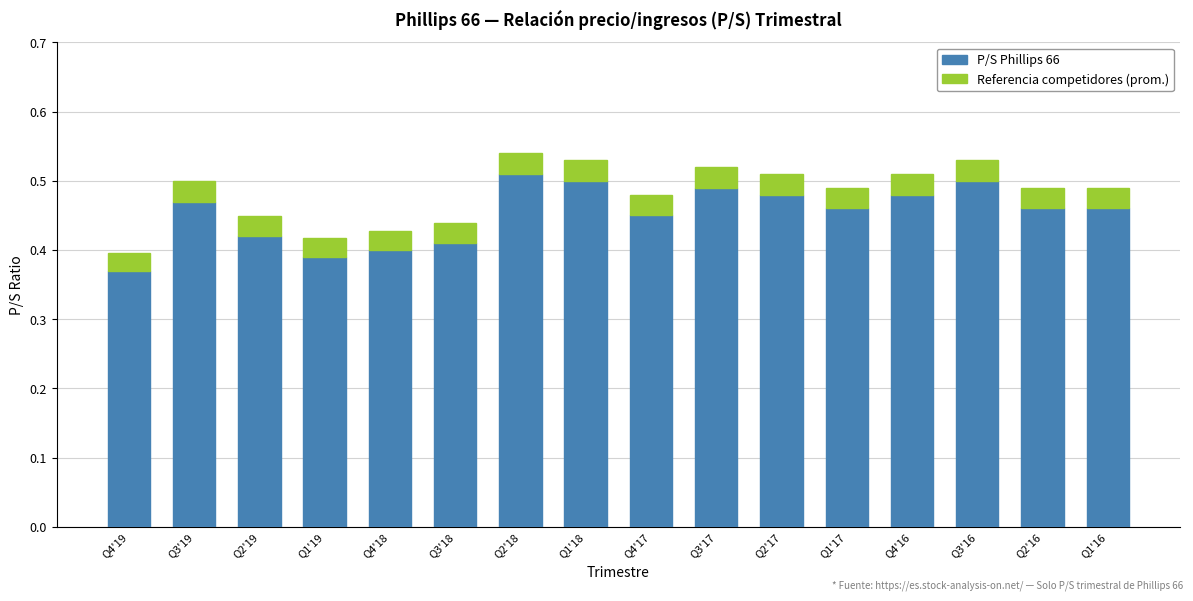

What are all the series names shown in the legend?

P/S Phillips 66, Referencia competidores (prom.)